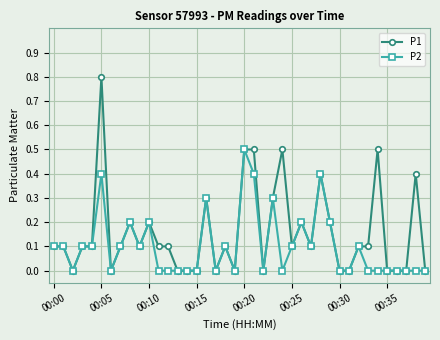

List the series in order of their overall mean, lowest first.

P2, P1